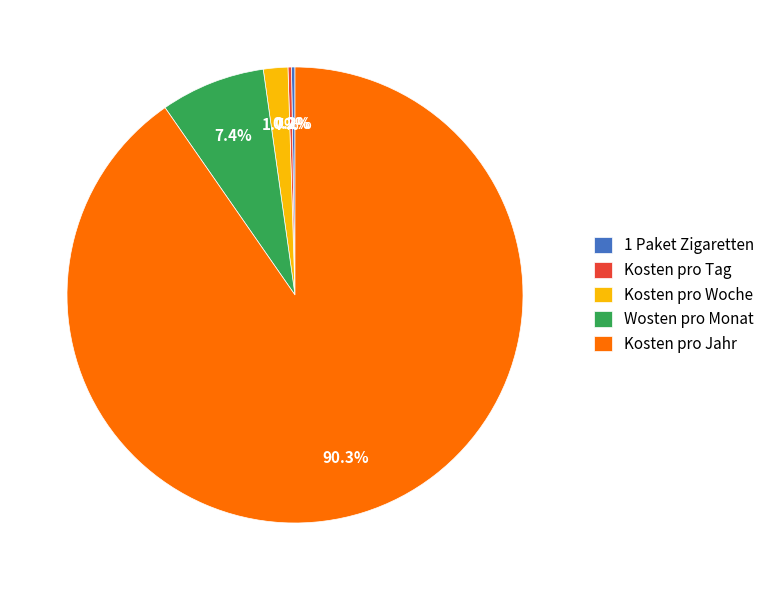

What is the ratio of the value at Kosten pro Jahr to the value at Wosten pro Monat?

12.2